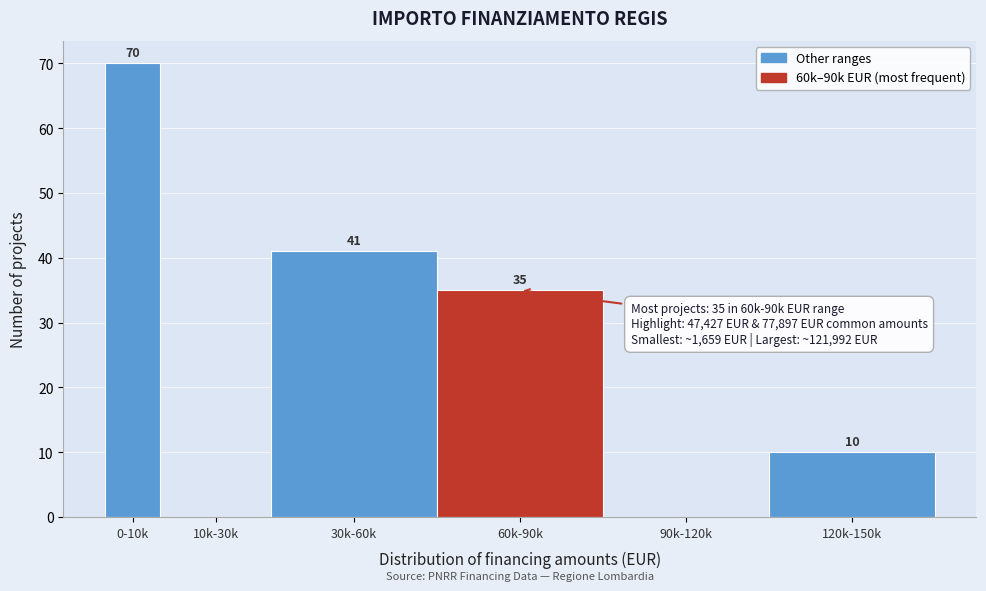

Reading right to left, what are all the values shown in this chart?

120k-150k=10	90k-120k=0	60k-90k=35	30k-60k=41	10k-30k=0	0-10k=70